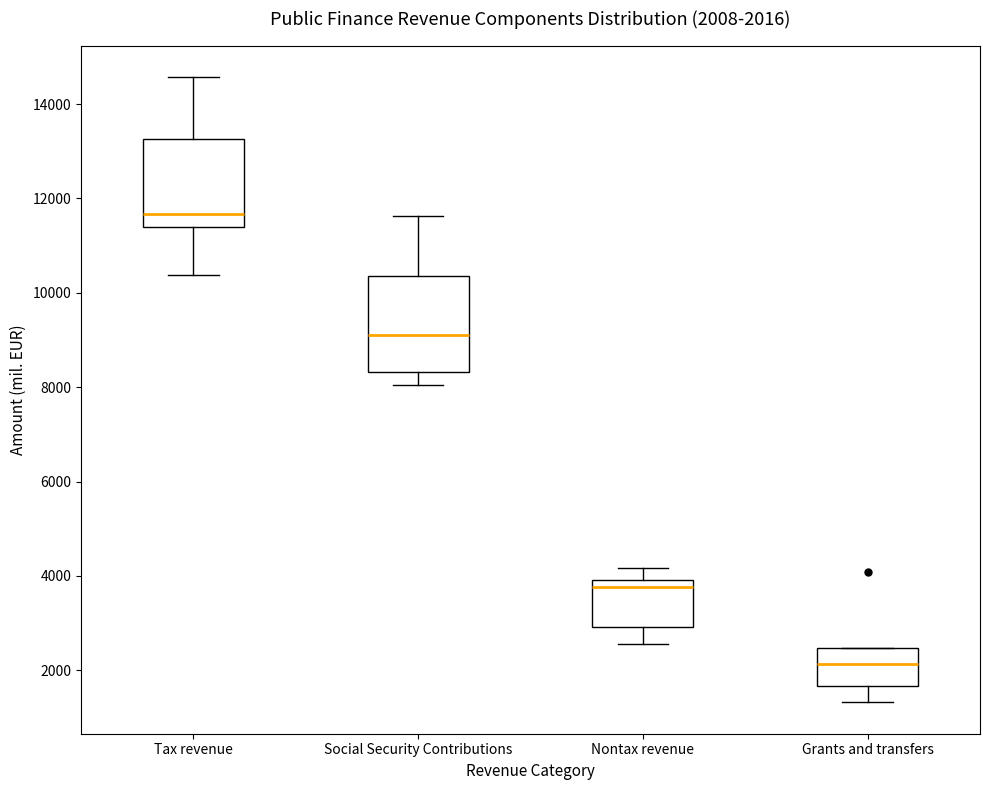

Which box's median line is the lowest?

Grants and transfers